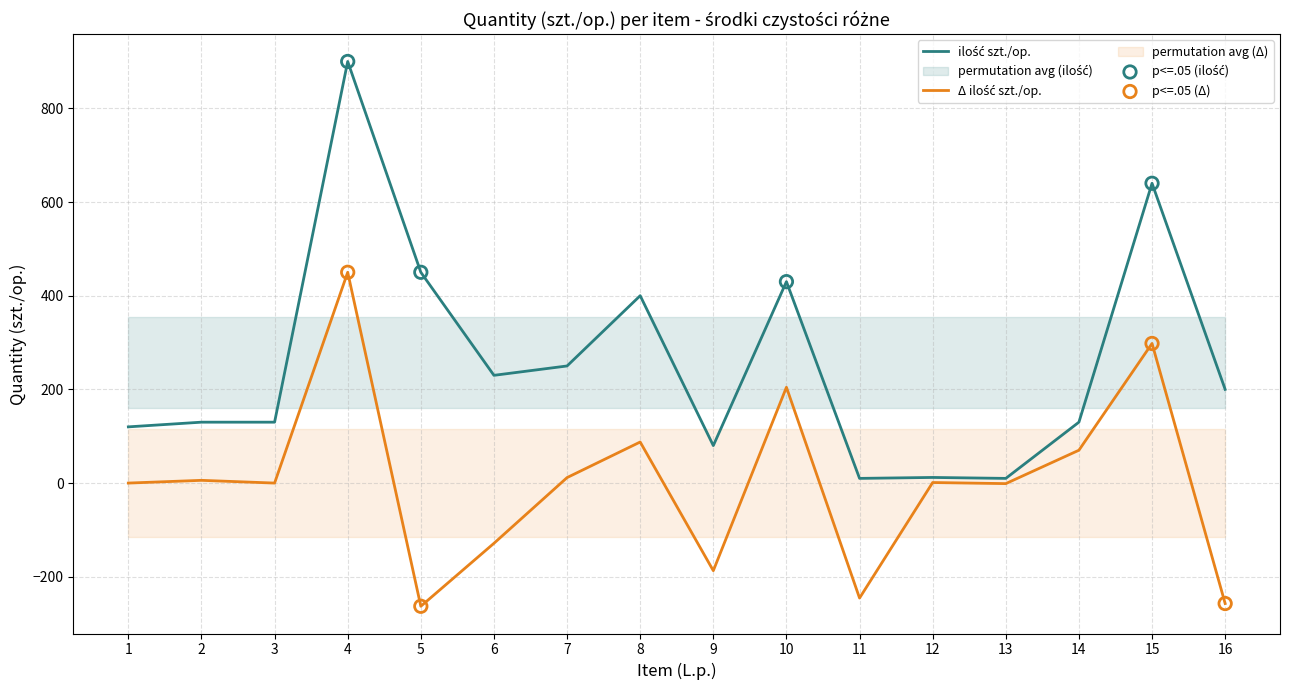

What is the ratio of the value at 7 to the value at 3?

1.9